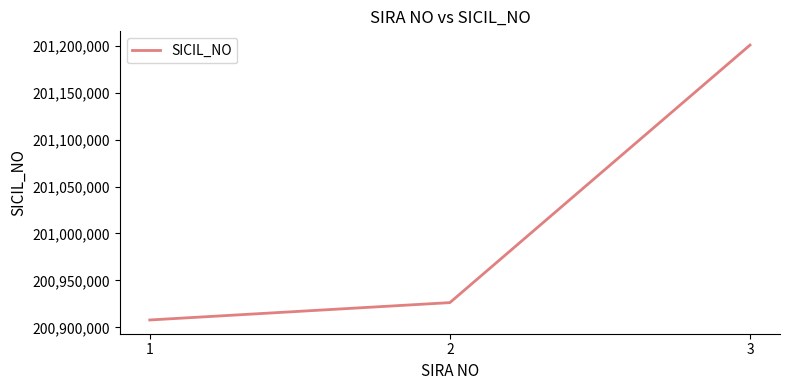

Is this an area chart (filled region under the line)?

No